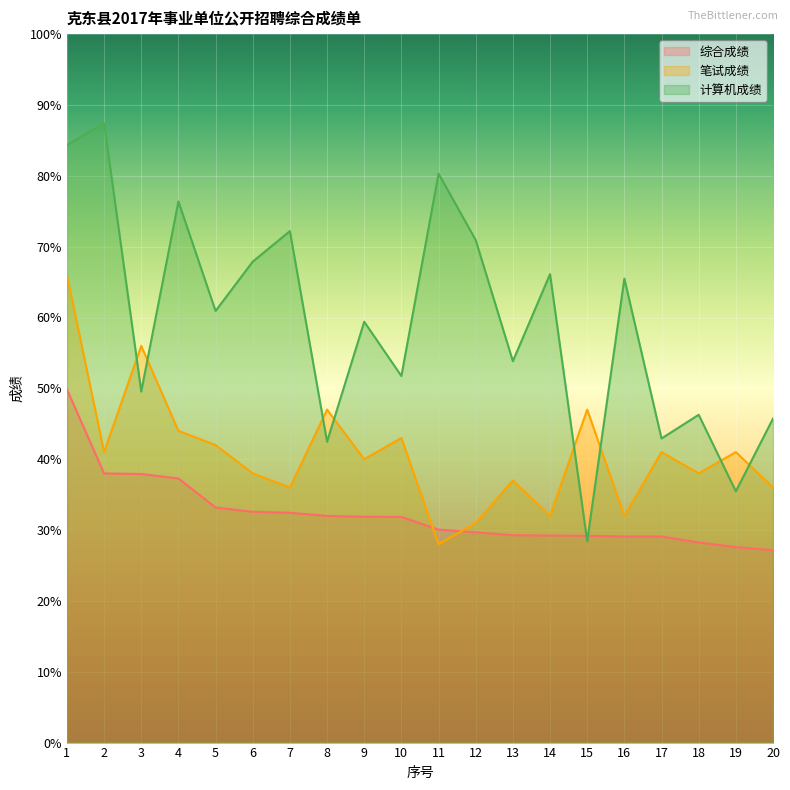

Where is the first local maximum for 计算机成绩?

2